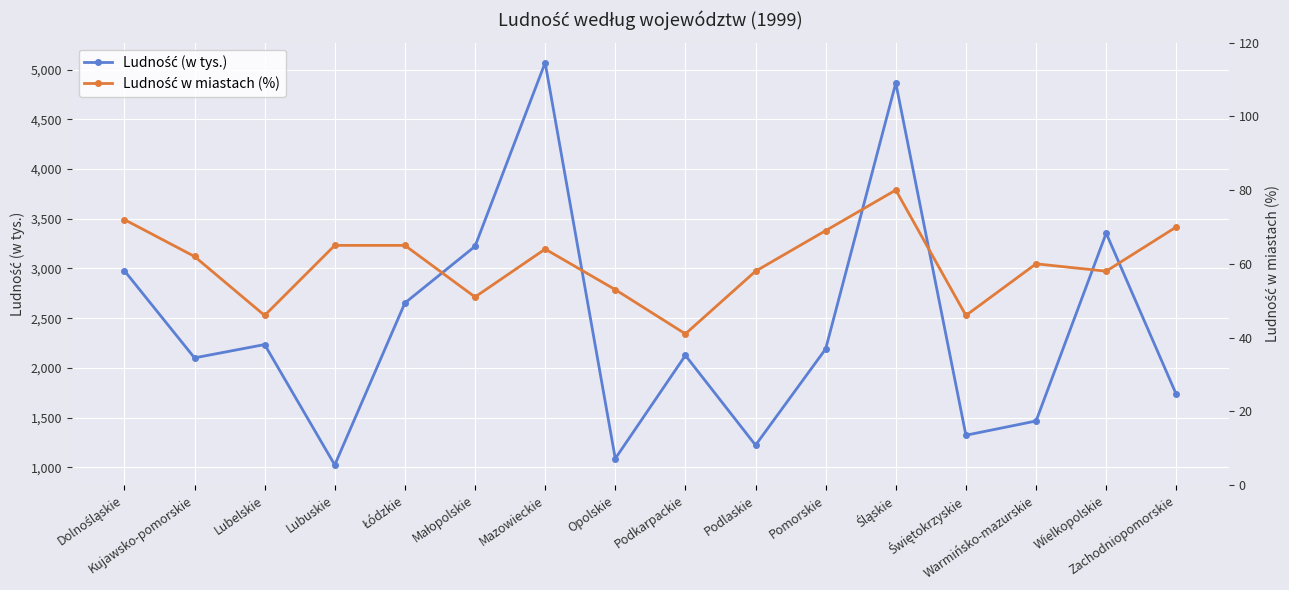

What is the label of the 12th point from the right?

Łódzkie